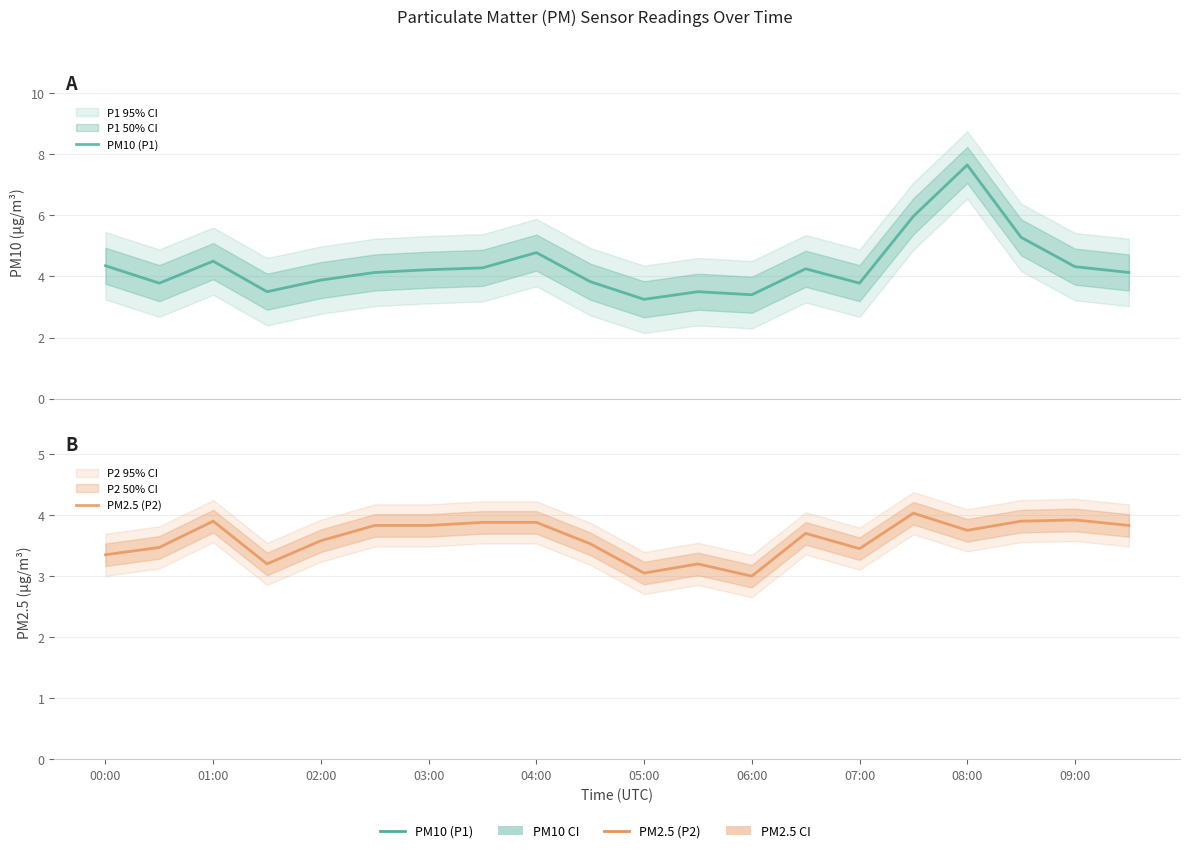

Which series has the largest range (max minus min)?

PM10 (P1)